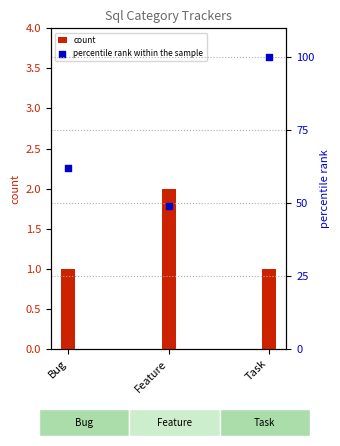

Which series has the widest spread of Y values?

percentile rank within the sample